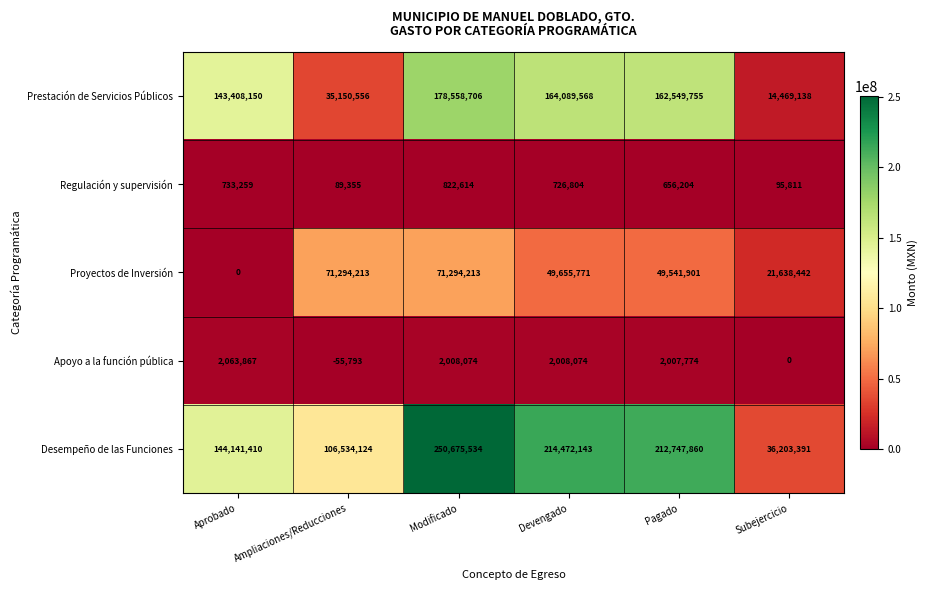

The value of Apoyo a la función pública at Modificado is 412687. True or false?

False